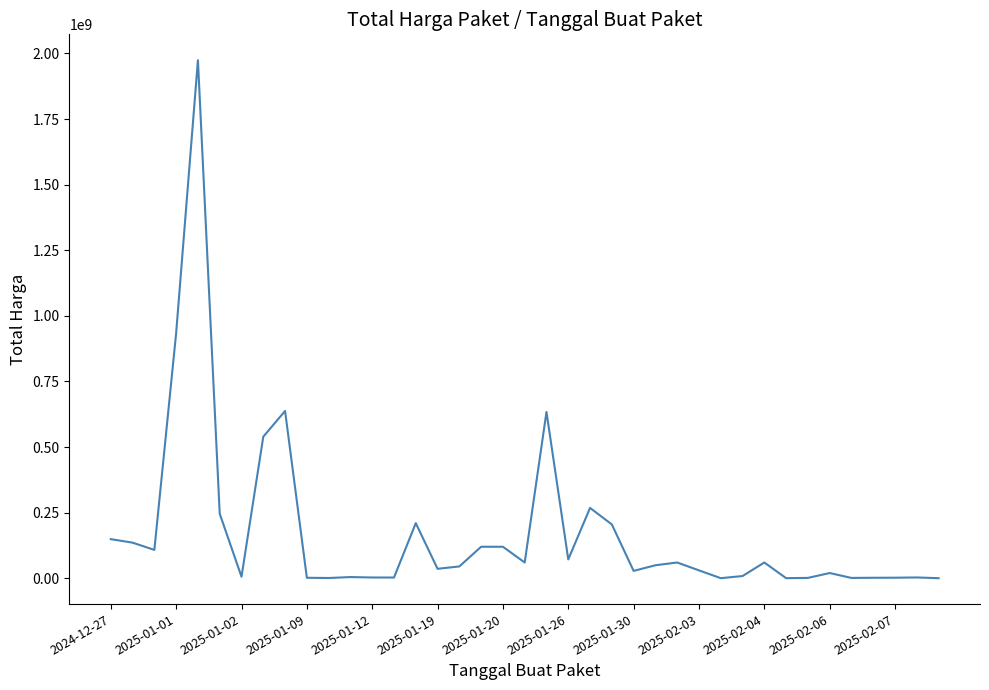

What is the difference between the maximum and minimum values?

1973800000